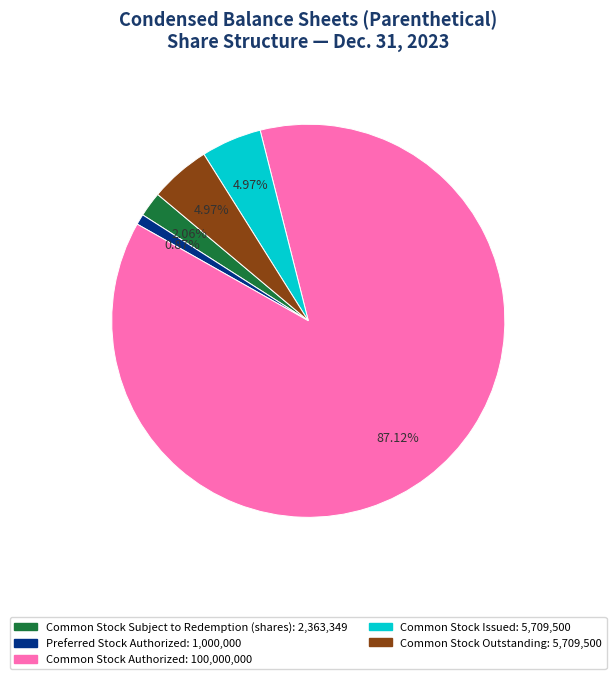

Does any single category account for the majority?

Yes